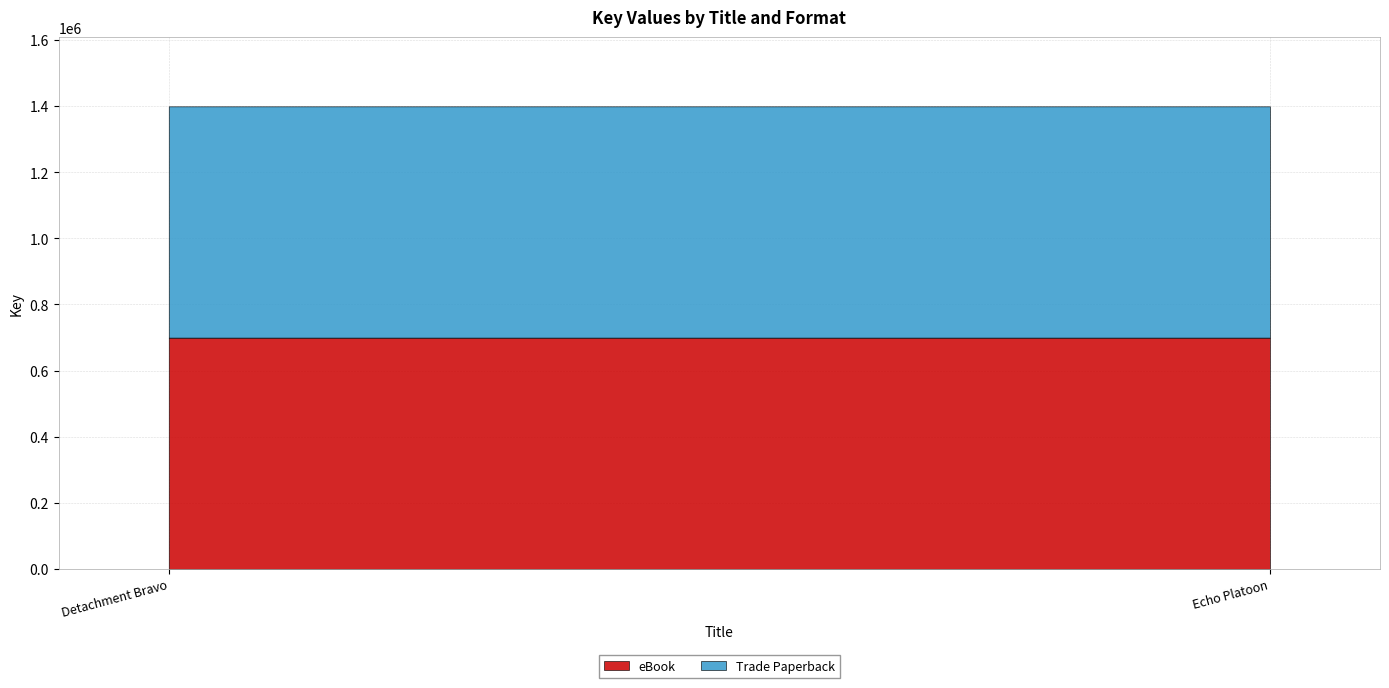

Rank the categories by eBook value from highest to lowest.

Detachment Bravo, Echo Platoon